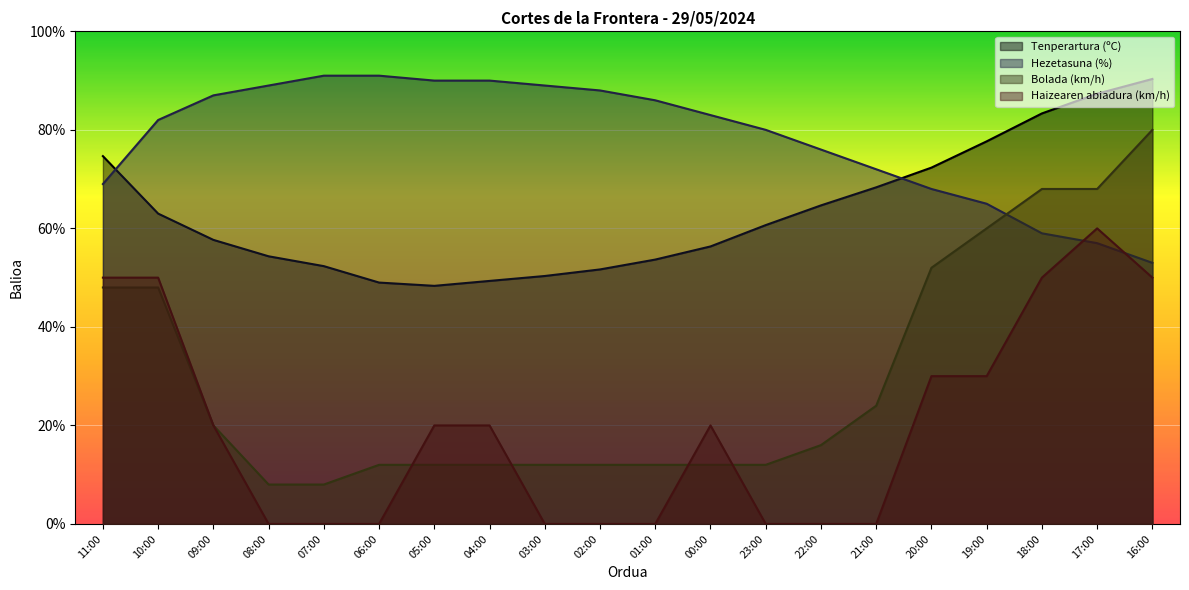

What is the difference between the maximum and second lowest values in the Hezetasuna (%) series?

34.0